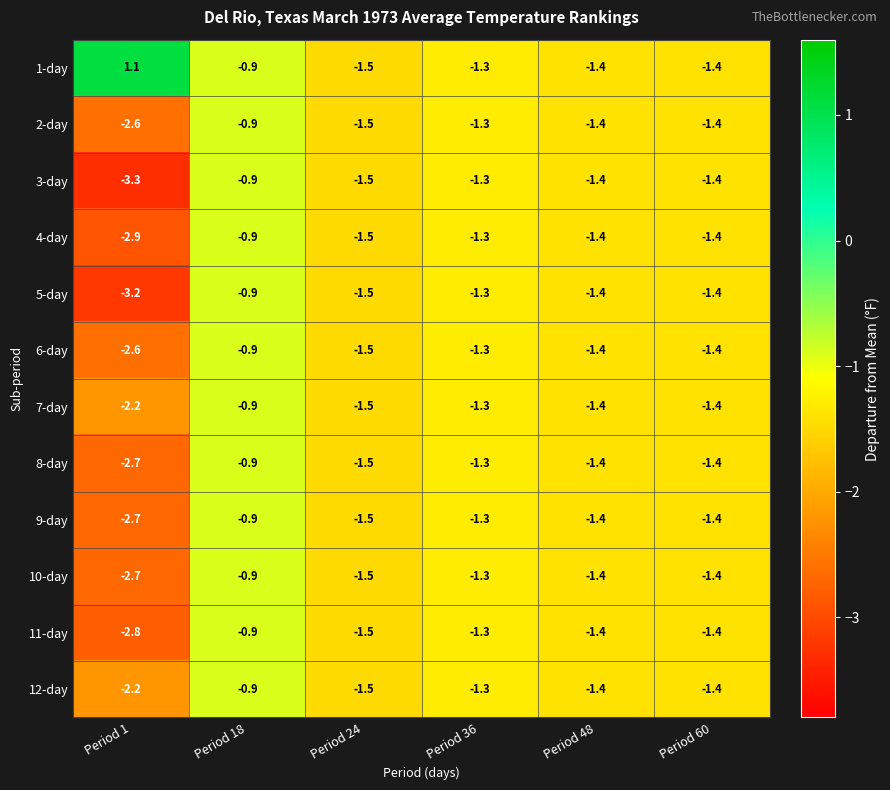

Which series has the largest total across all categories?

1-day